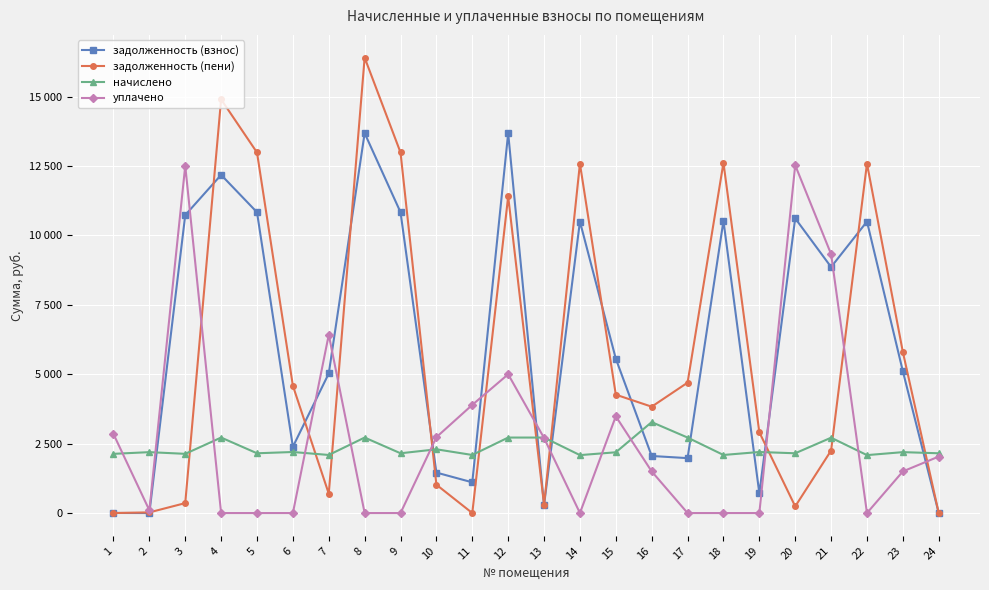

What are all the series names shown in the legend?

задолженность (взнос), задолженность (пени), начислено, уплачено